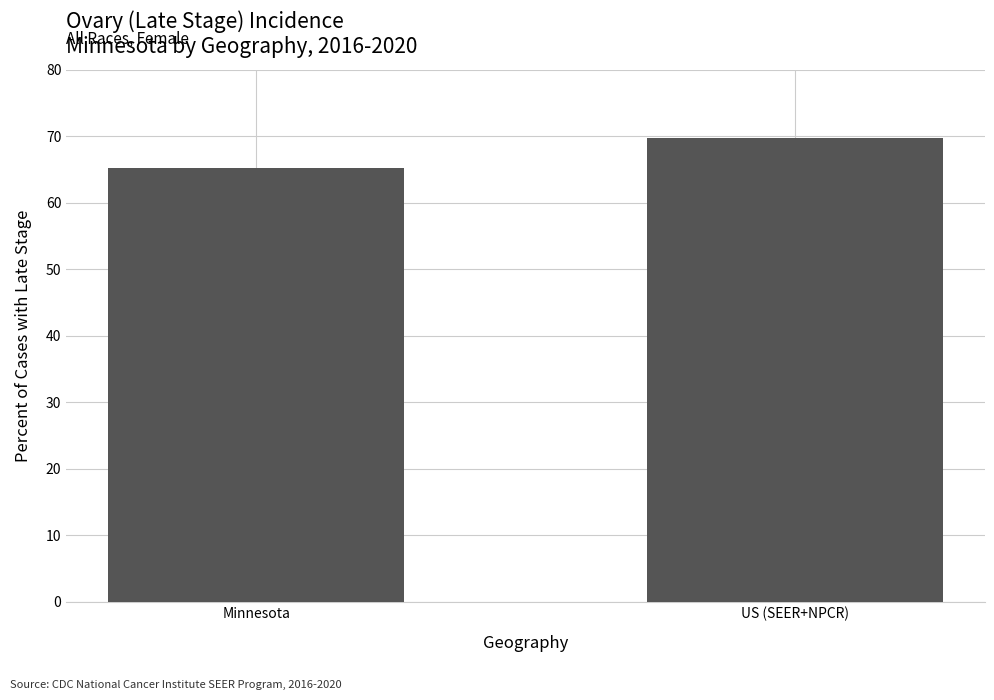

What is the ratio of the value at US (SEER+NPCR) to the value at Minnesota?

1.1